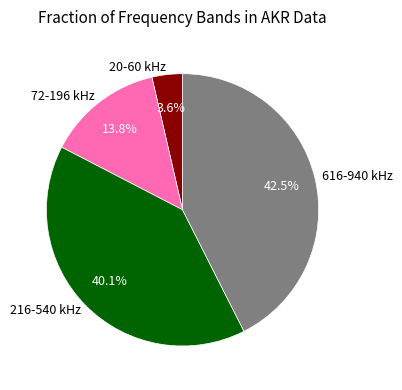

What is the largest slice in the pie chart?

616-940 kHz